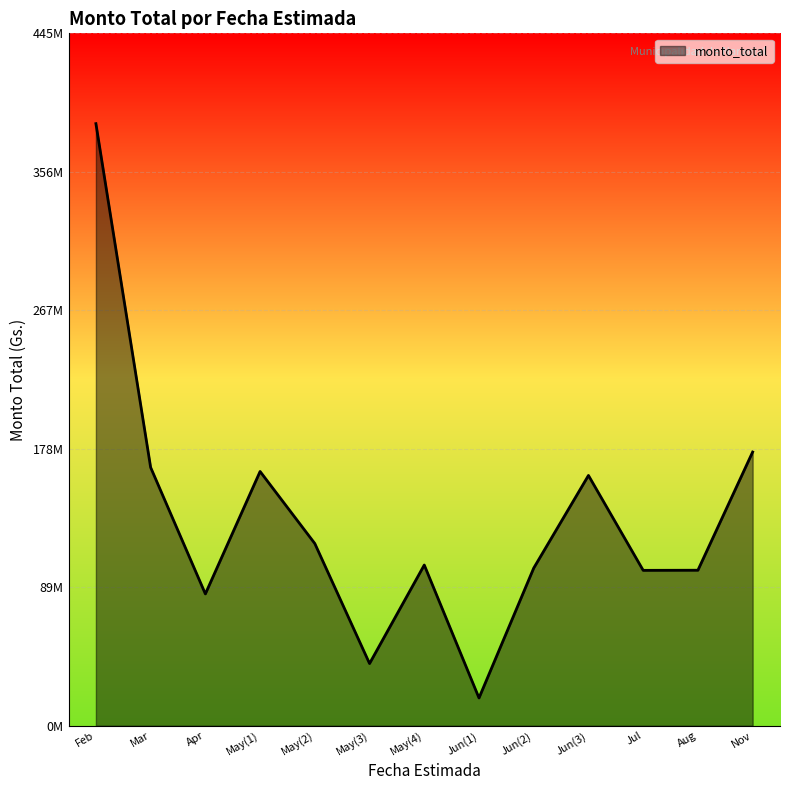

Does the chart display data point markers on the line(s)?

No